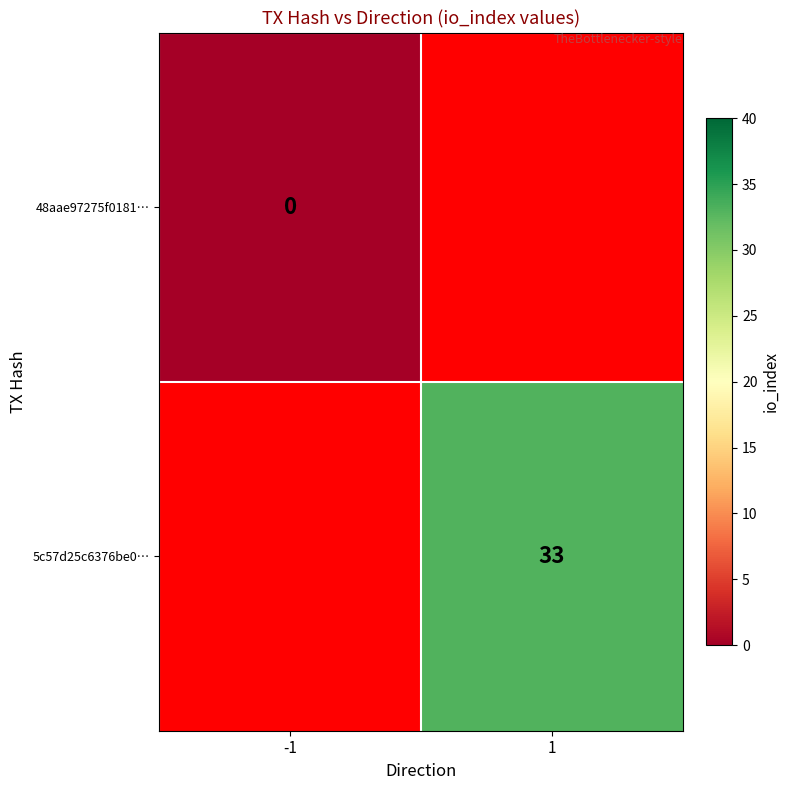

Which category has the highest value across all series?

1